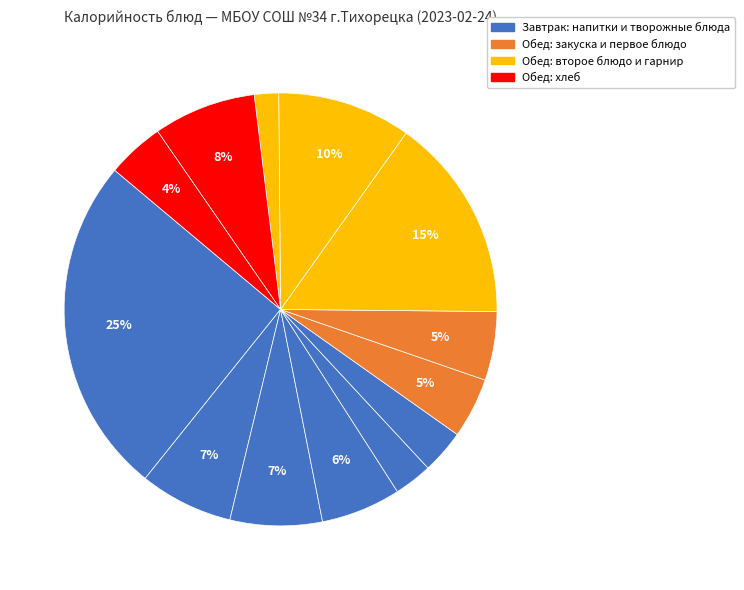

How many segments does this pie chart have?

13